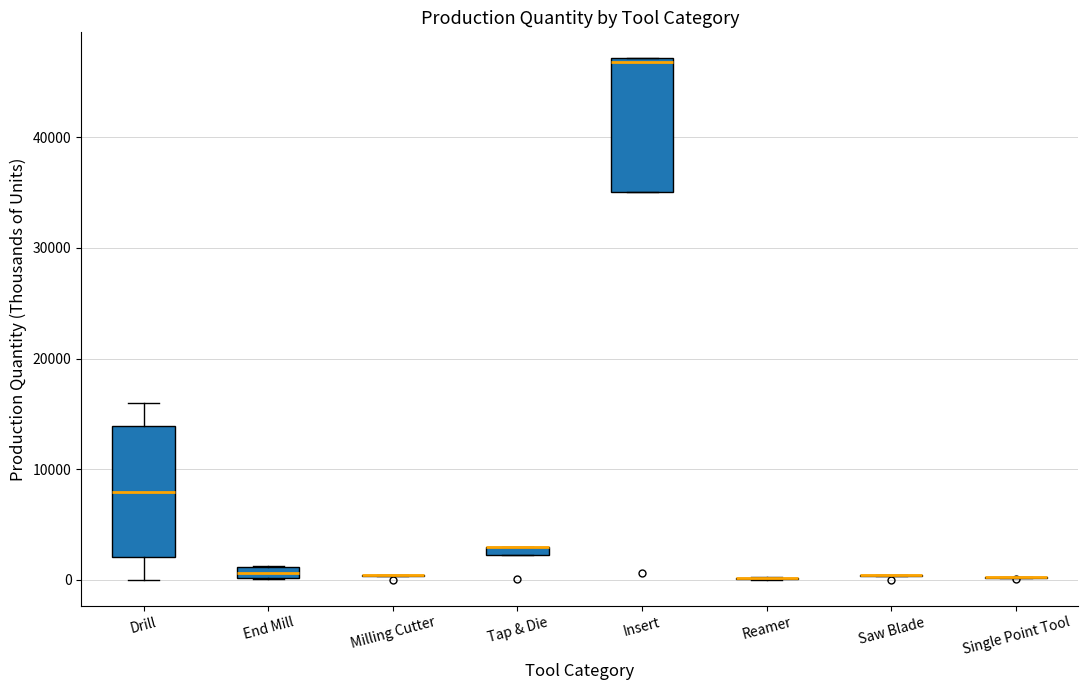

Where does the median line of the box for Drill sit on the y-axis? The values are not printed on the chart, so give them approximately, as read against the axis.

8000